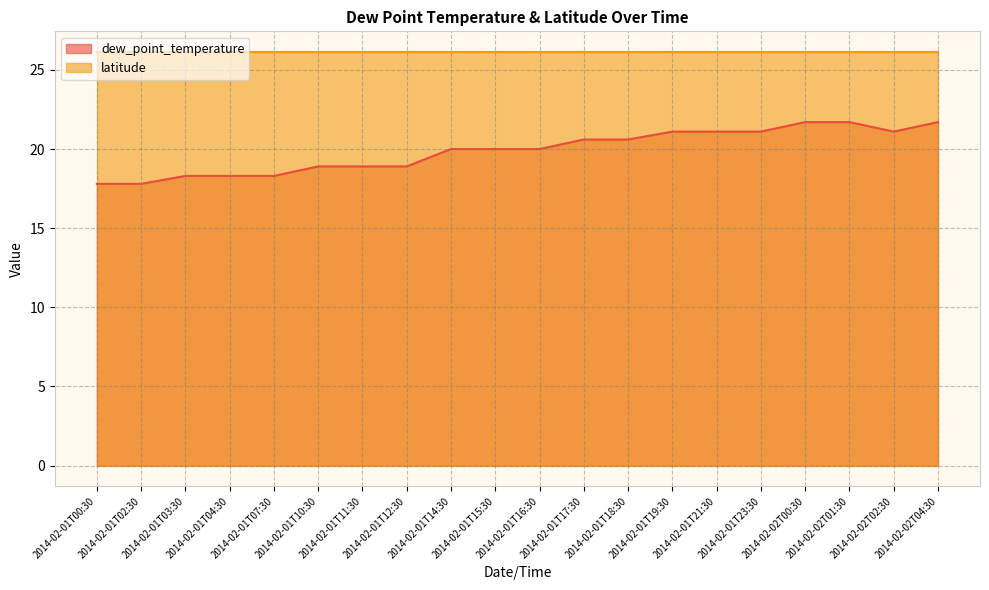

What is the maximum value shown in the chart?

26.1